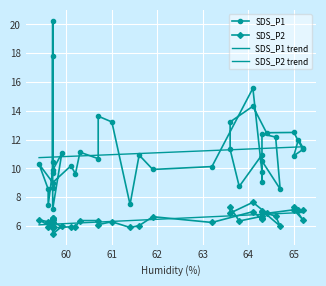

How many interior local valleys does the SDS_P1 series have?

13